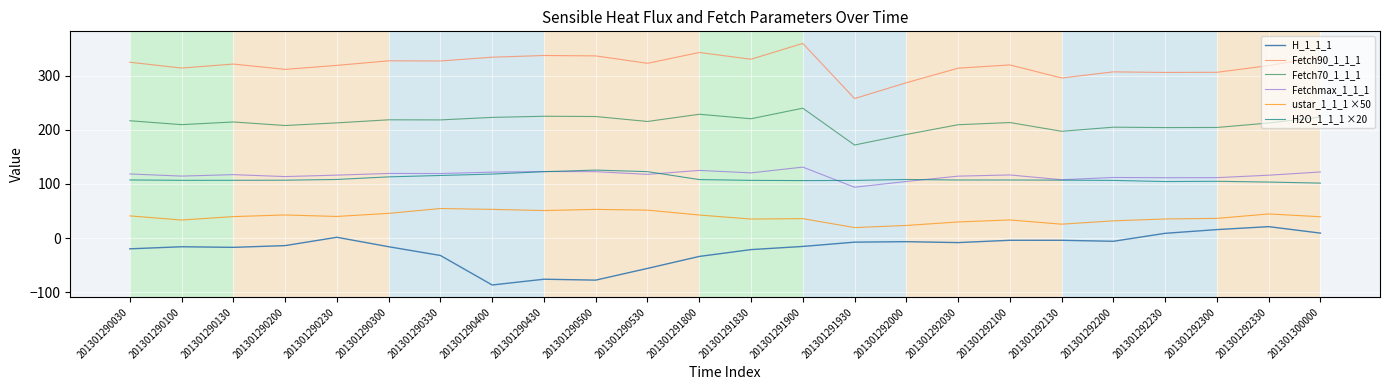

At which category does Fetch70_1_1_1 reach its first local peak?

201301290130